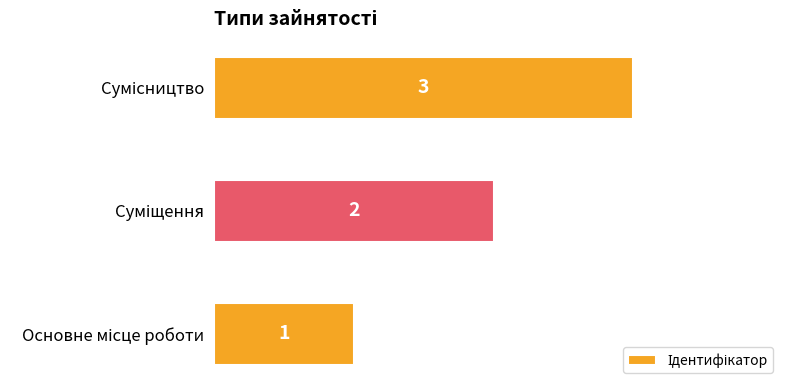

How many values are below 2?

1